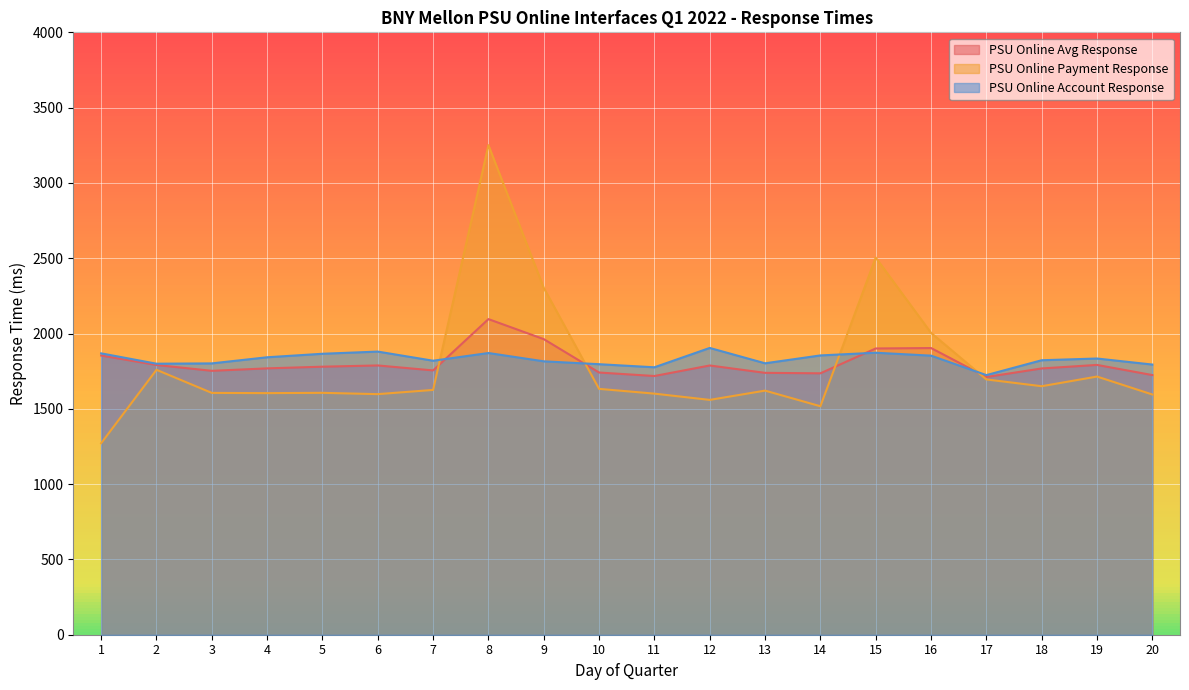

What is the difference between the maximum and minimum values in the PSU Online Account Response series?

180.4